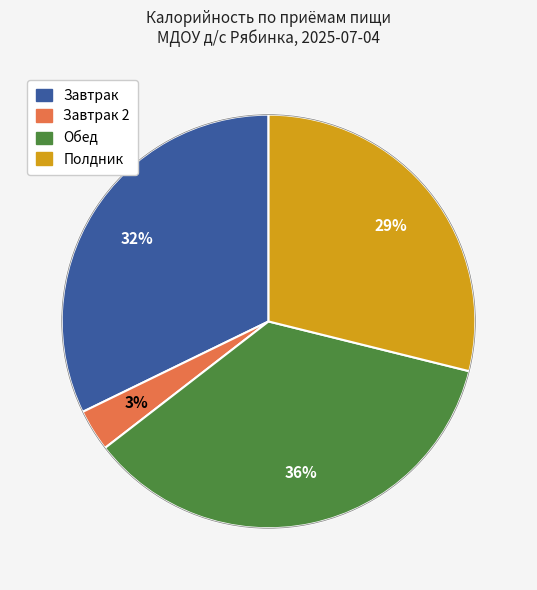

To the nearest percent, what is the average slice percentage?

25%